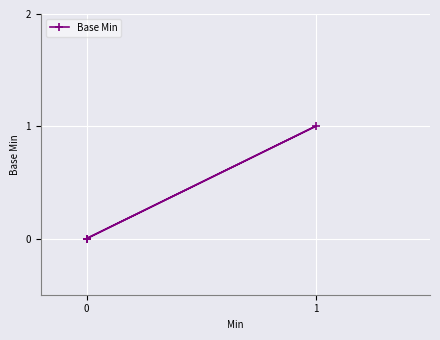

Which has a higher value, 1 or 0?

1